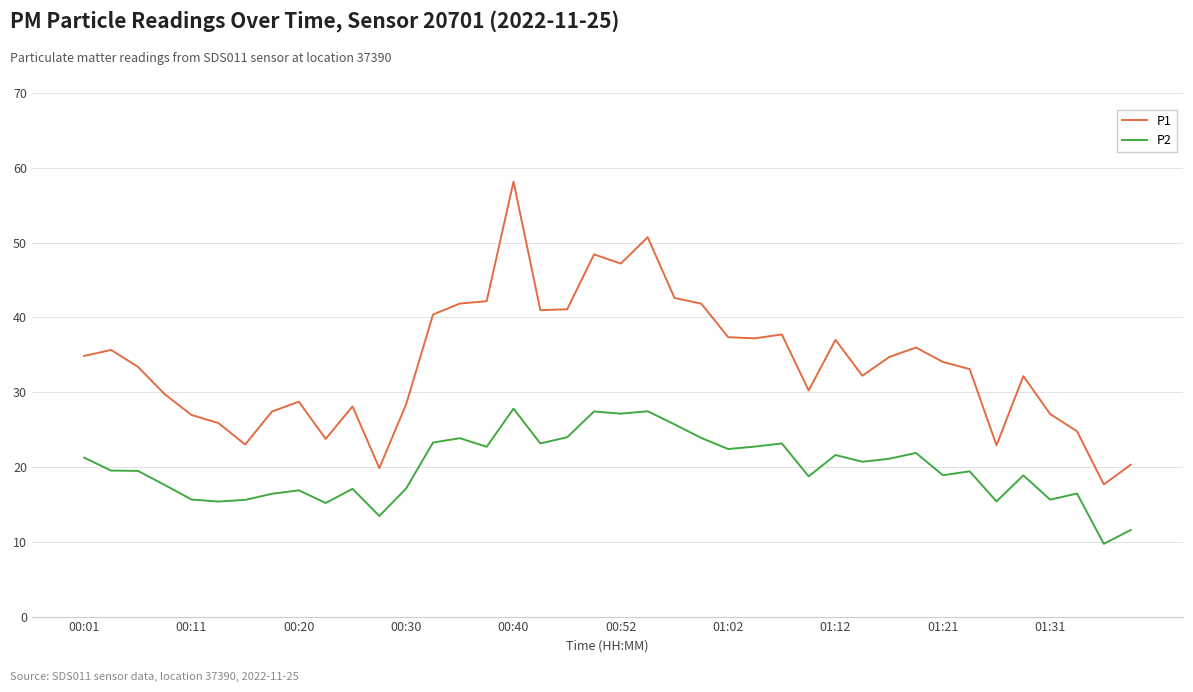

What is the difference between the maximum and minimum values in the P1 series?

40.5